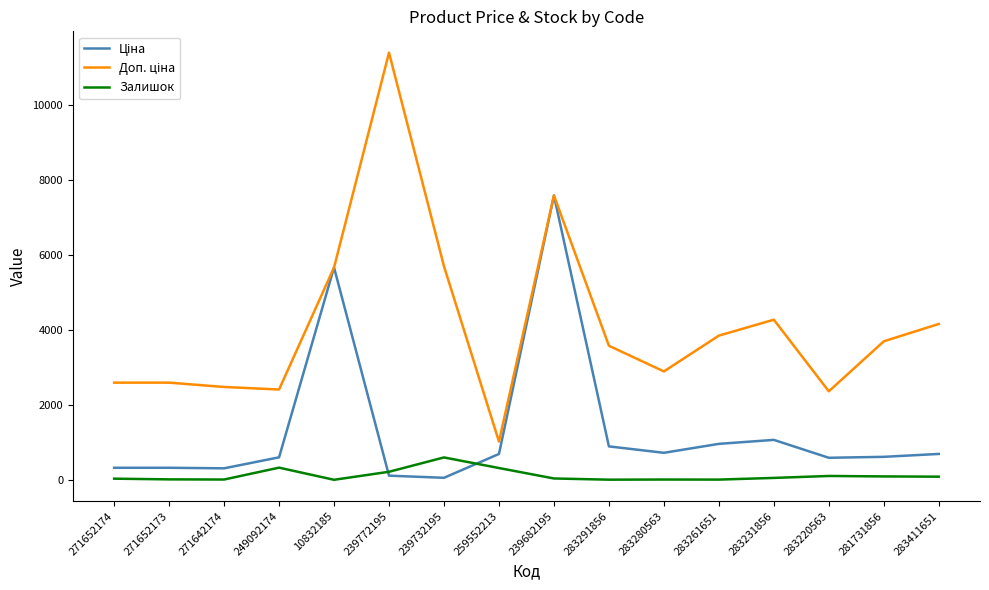

What is the difference between the highest and lowest values at 259552213?

706.6